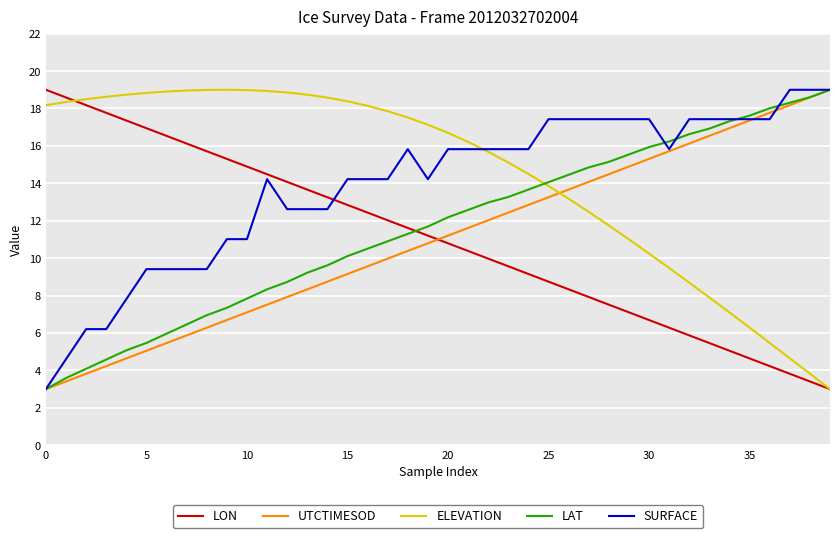

What is the lowest value of the LAT series?

3.0